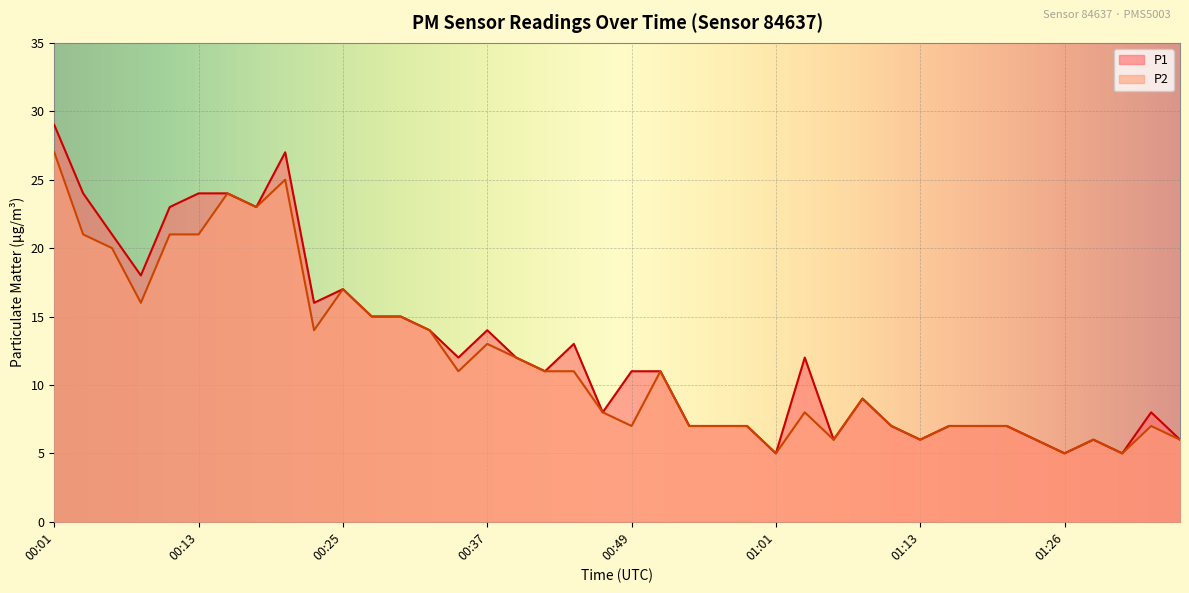

What is the lowest value of the P2 series?

5